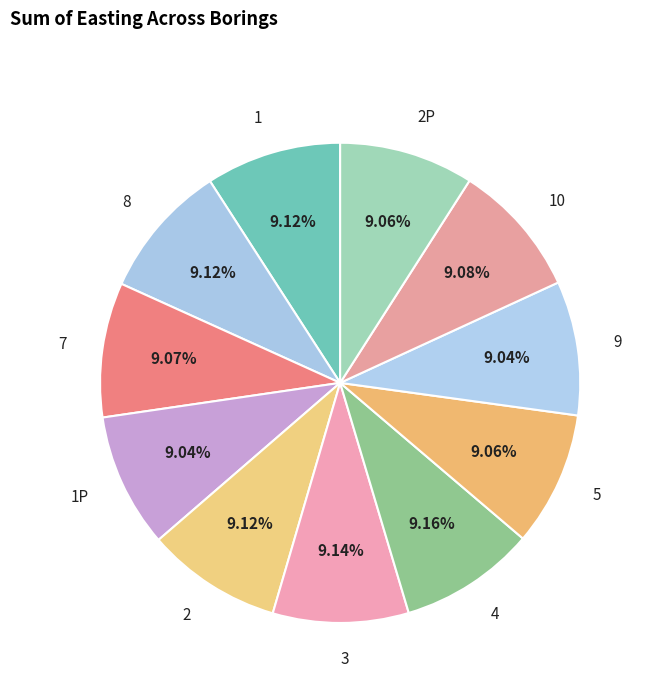

Is it true that 10 is 9% of the pie?

True